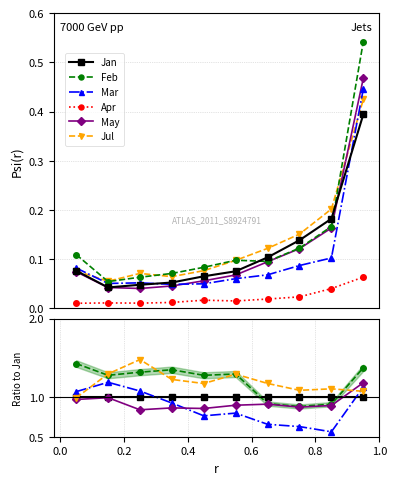

Is the value of Apr at 0.0 greater than the value of May at 0.6?

No